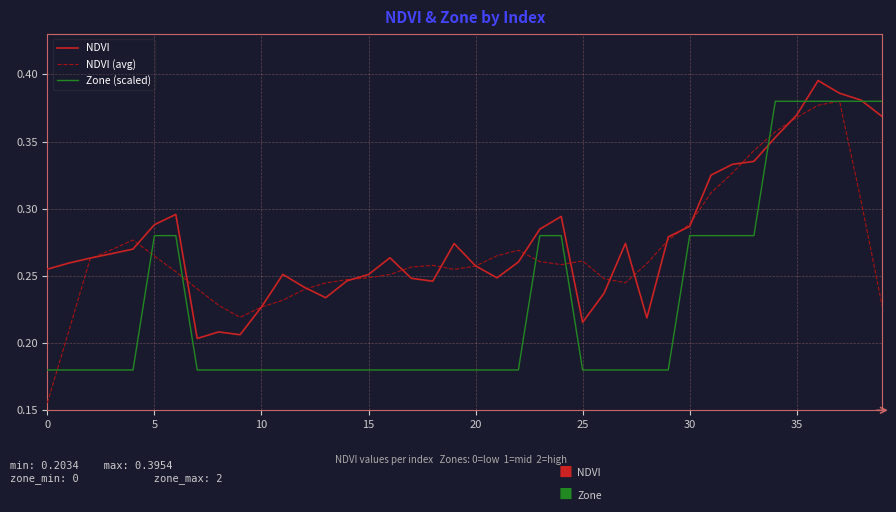

List the series in order of their overall mean, lowest first.

Zone (scaled), NDVI (avg), NDVI